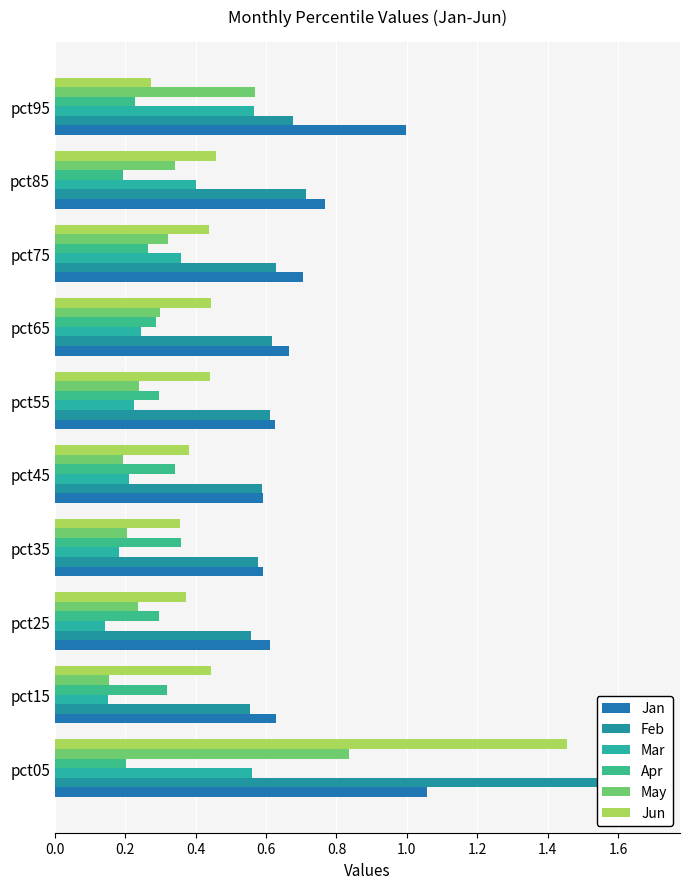

Is the value of May at pct75 greater than the value of Feb at pct35?

No